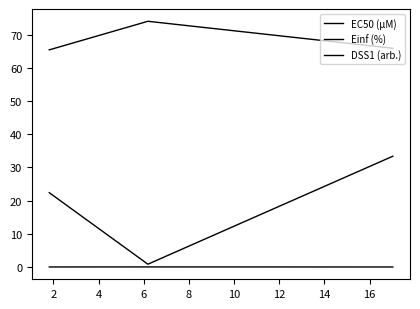

What is the difference between the maximum and second lowest values in the EC50 (µM) series?

11.0